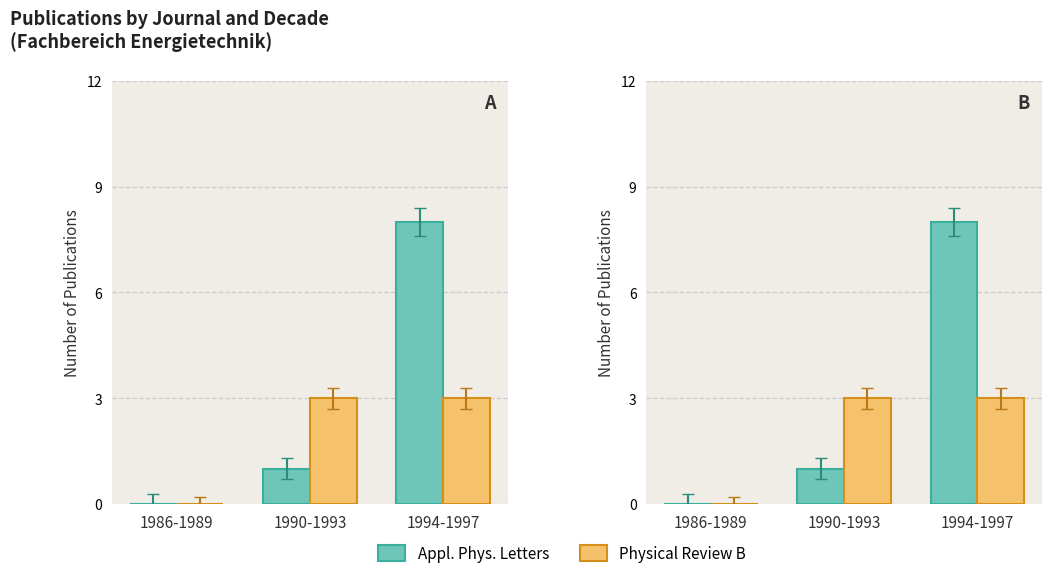

What is the approximate value of Physical Review B at 1994-1997?

3